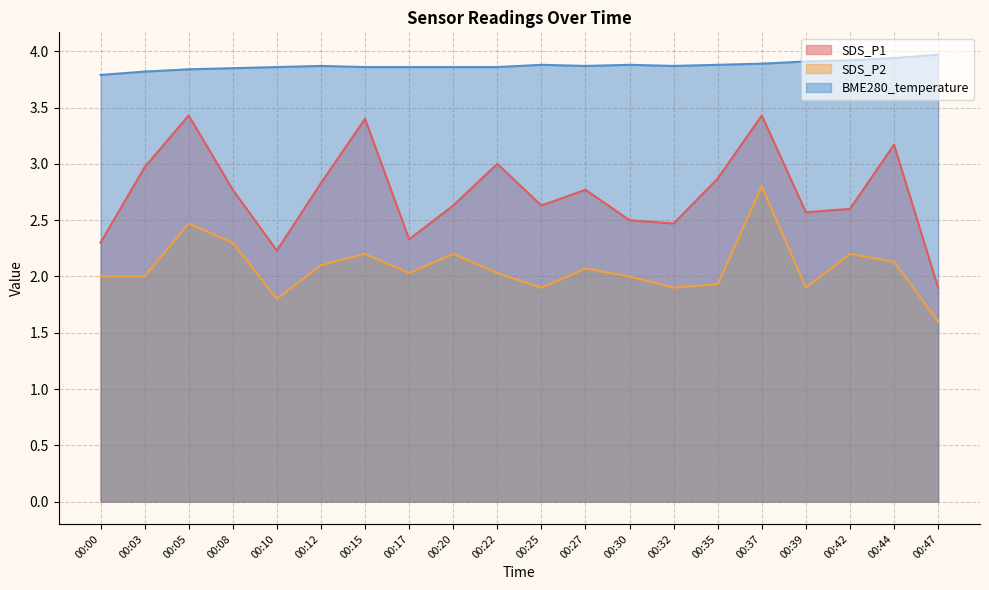

True or false: BME280_temperature and SDS_P1 cross at least once.

False